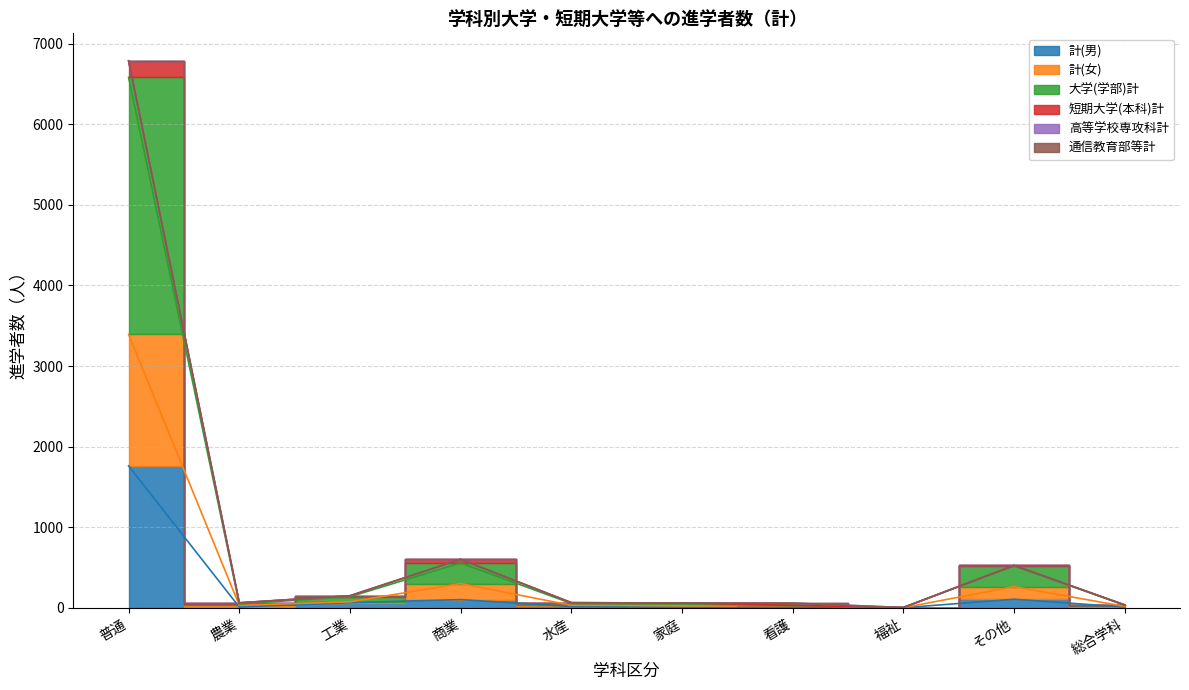

What position from the right is 福祉?

3